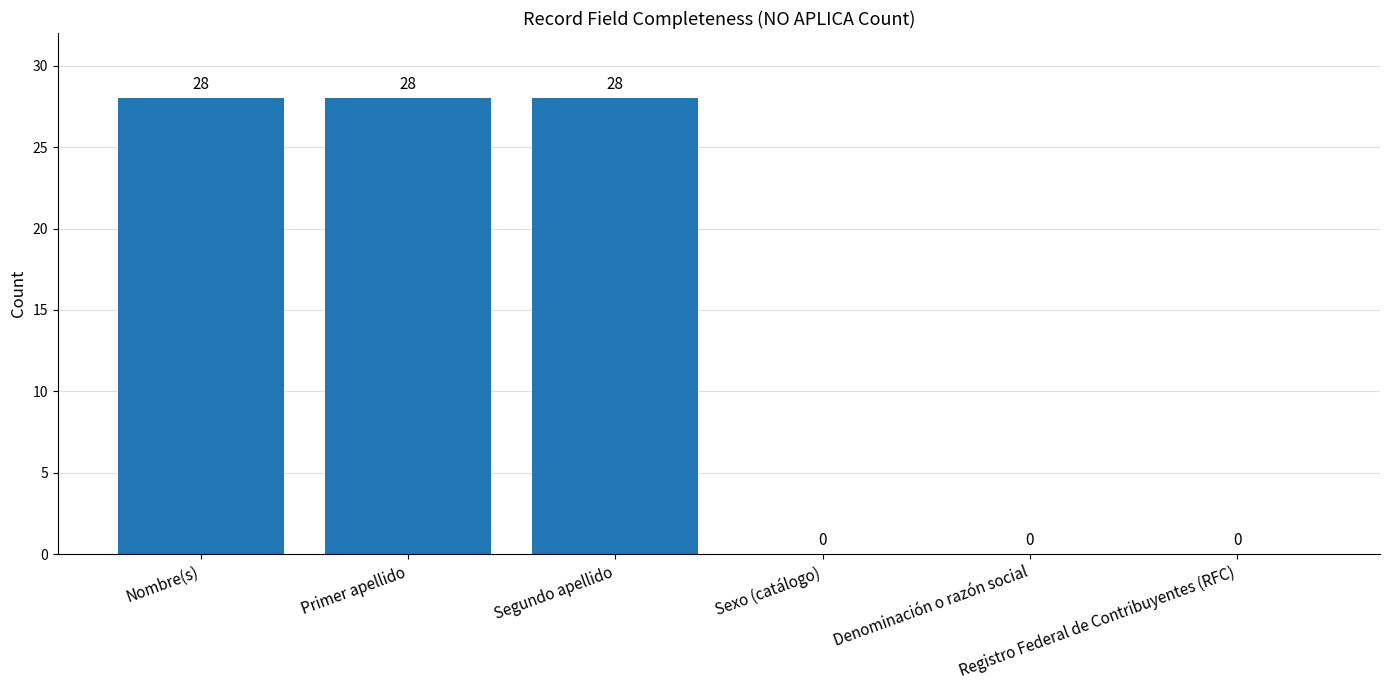

What is the greatest value displayed?

28